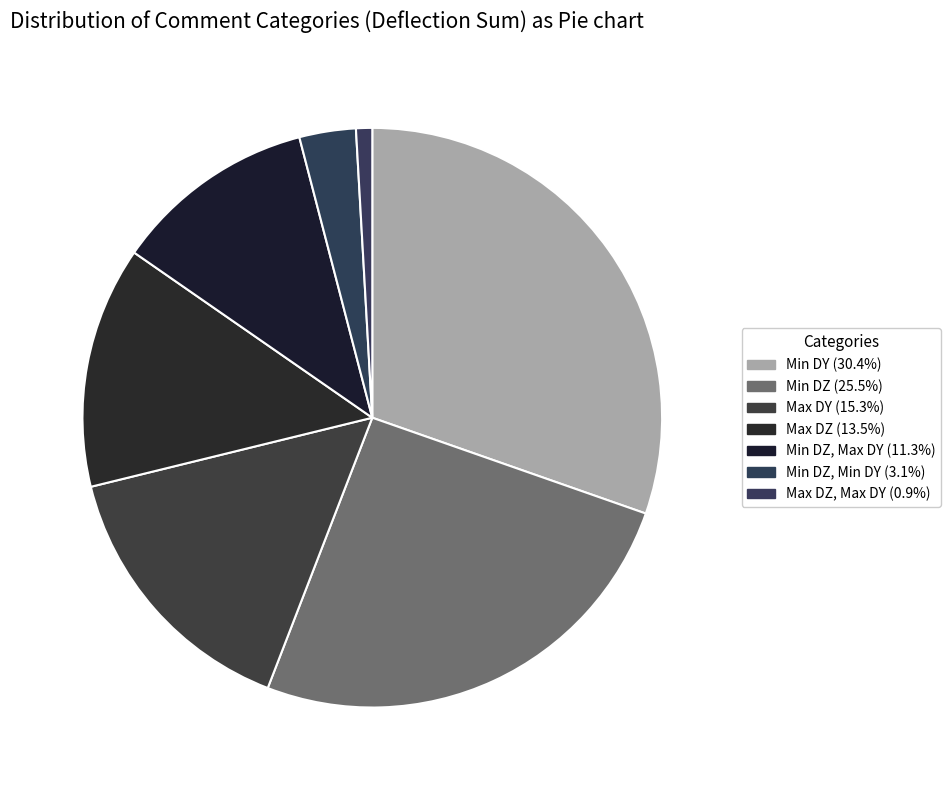

Count the number of slices in the pie.

7